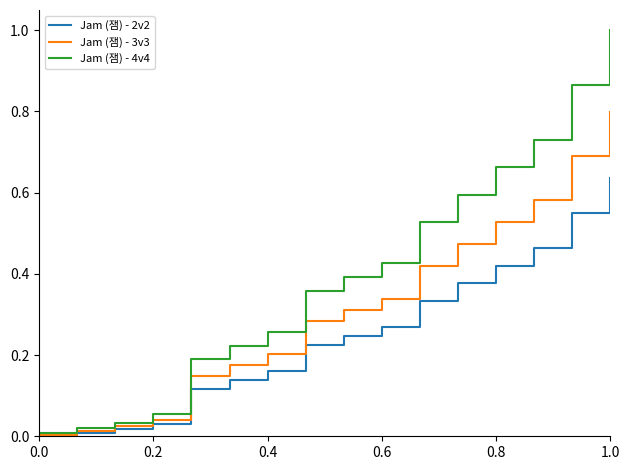

Which series has the largest total across all categories?

Jam (잼) - 4v4